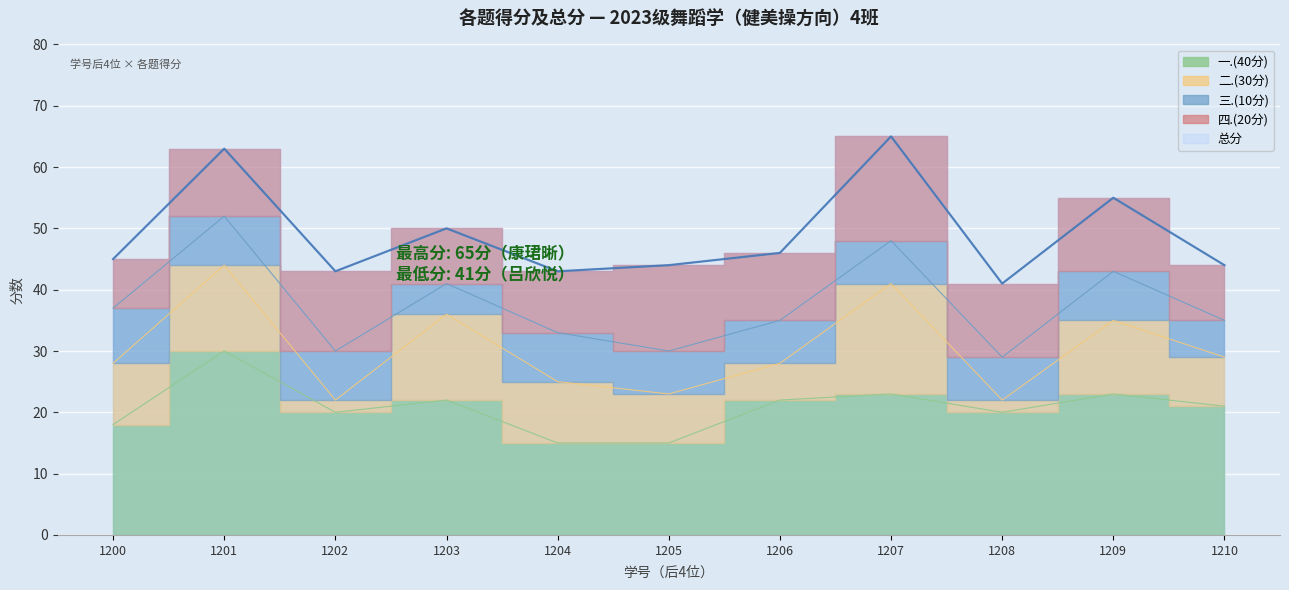

At which category is the sum across all series the highest?

2023111207